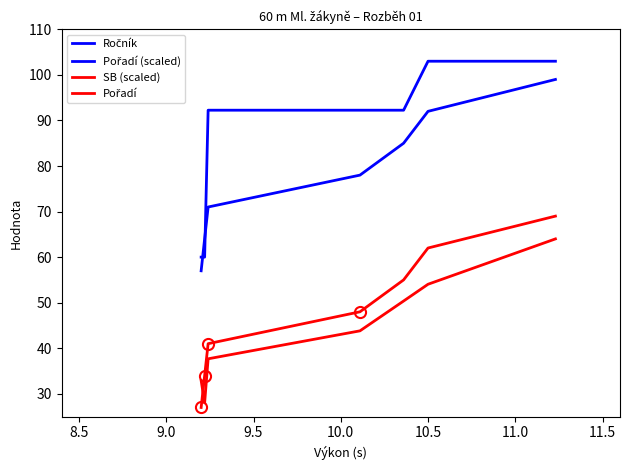

Which series has the largest range (max minus min)?

Ročník